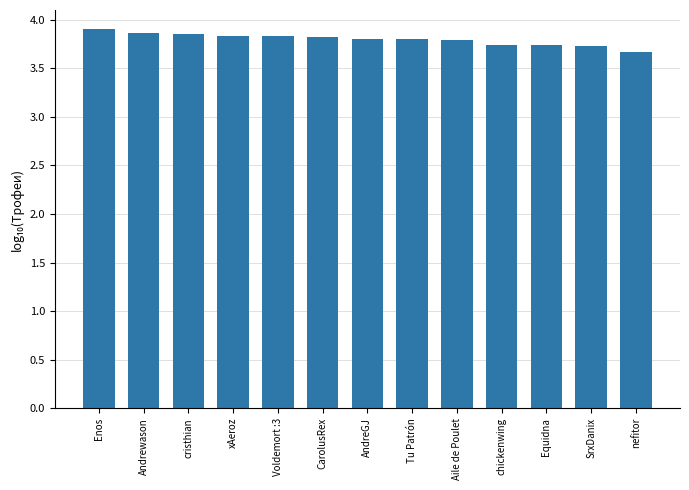

Which has a higher value, Aile de Poulet or Enos?

Enos